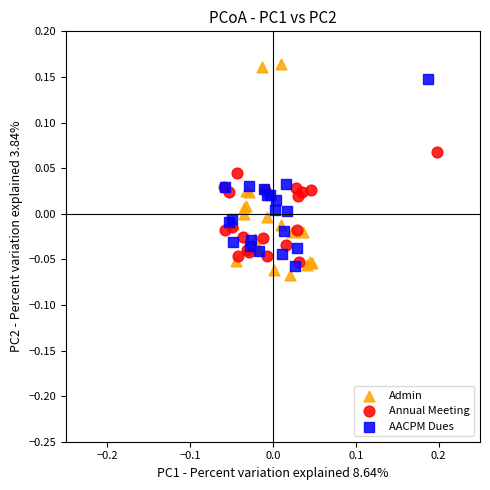

Which series reaches the minimum Y coordinate?

Admin